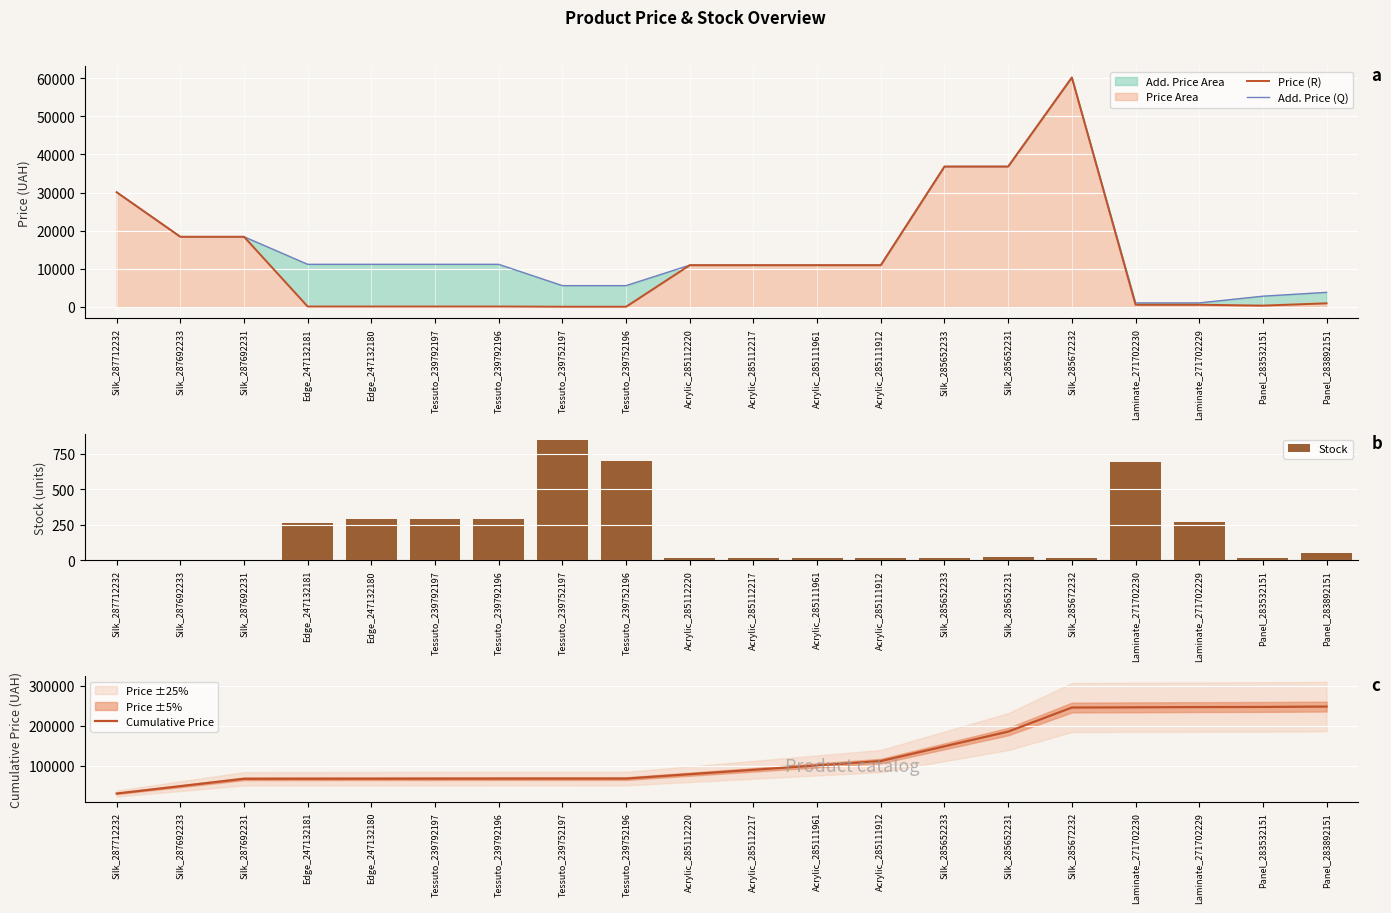

Which has a higher value, Silk_287712232 or Panel_283892151?

Silk_287712232